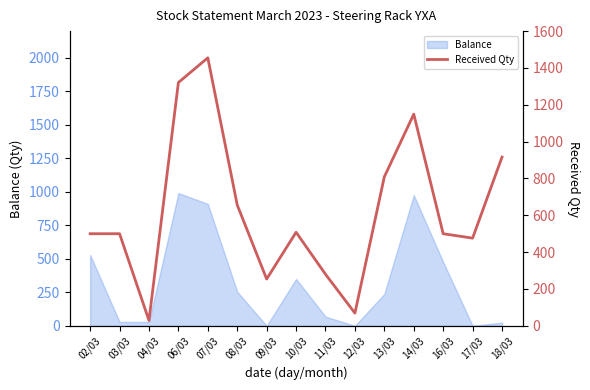

Read the value at 12/03.

69